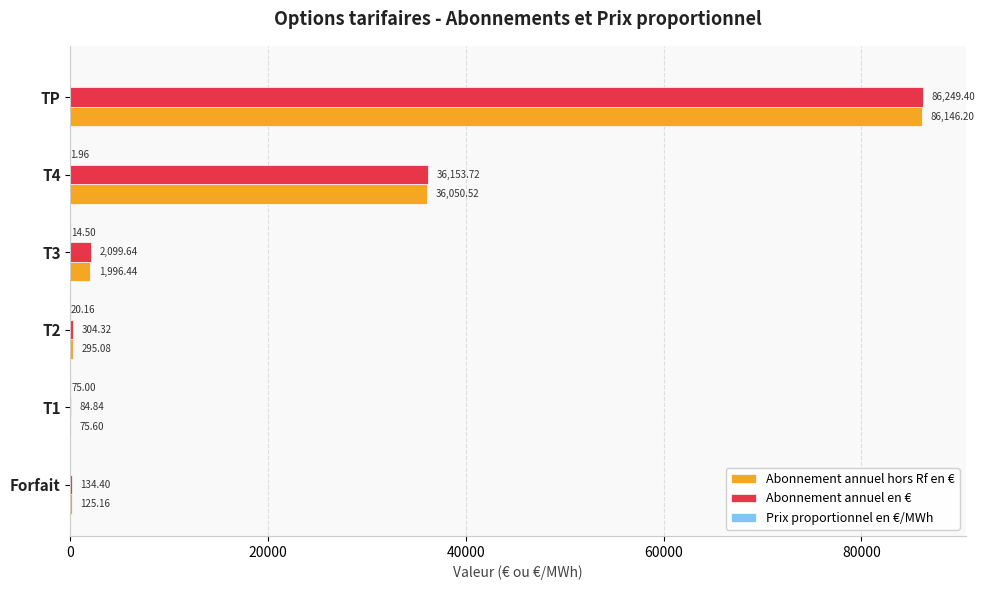

How many series are shown in this chart?

3